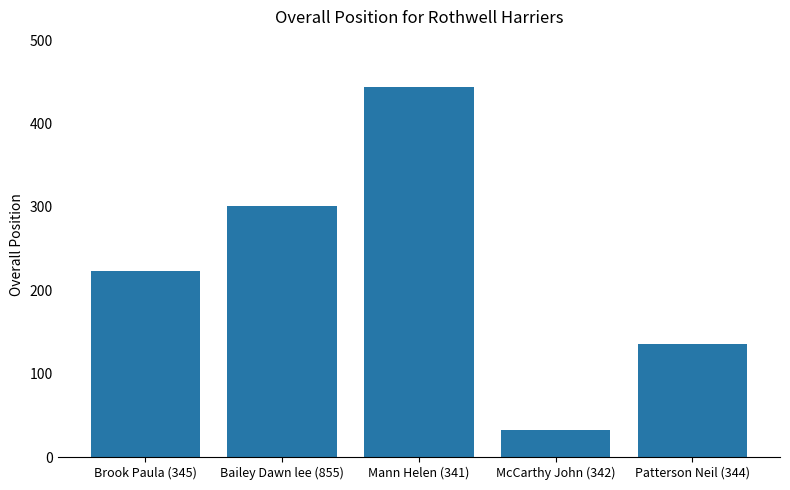

Rank the categories by value from highest to lowest.

Mann Helen (341), Bailey Dawn lee (855), Brook Paula (345), Patterson Neil (344), McCarthy John (342)